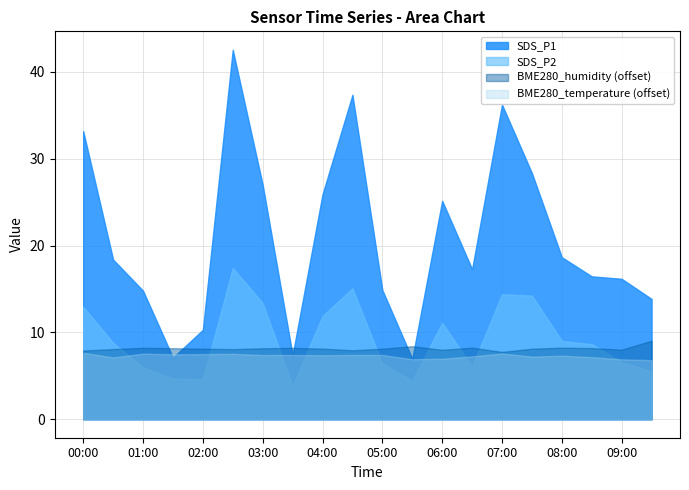

What is the maximum value shown in the chart?

42.5